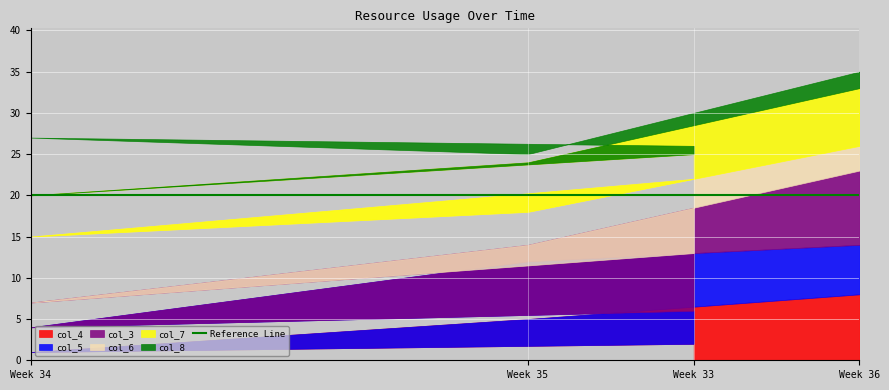

Between 2 and 3, which series saw the biggest shift?

col_3